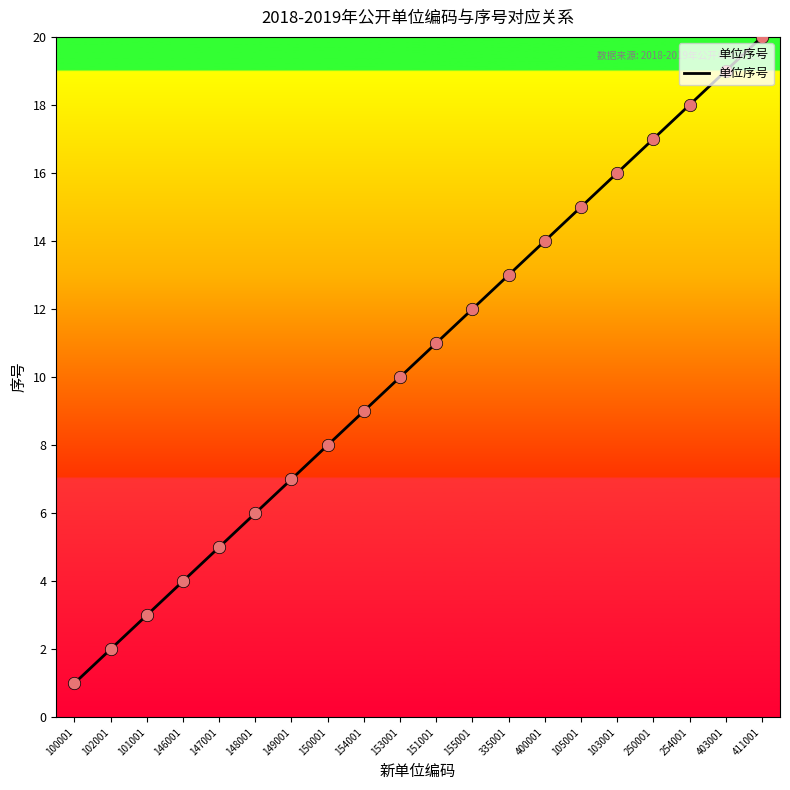

Approximately how many times larger is the value at 147001 compared to 154001?

0.6